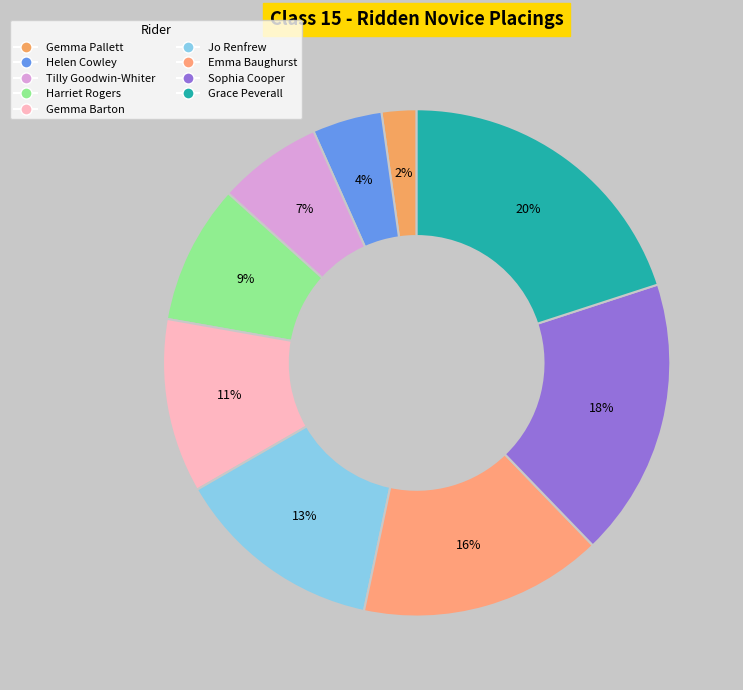

What is the ratio of the value at Jo Renfrew to the value at Grace Peverall?

0.7